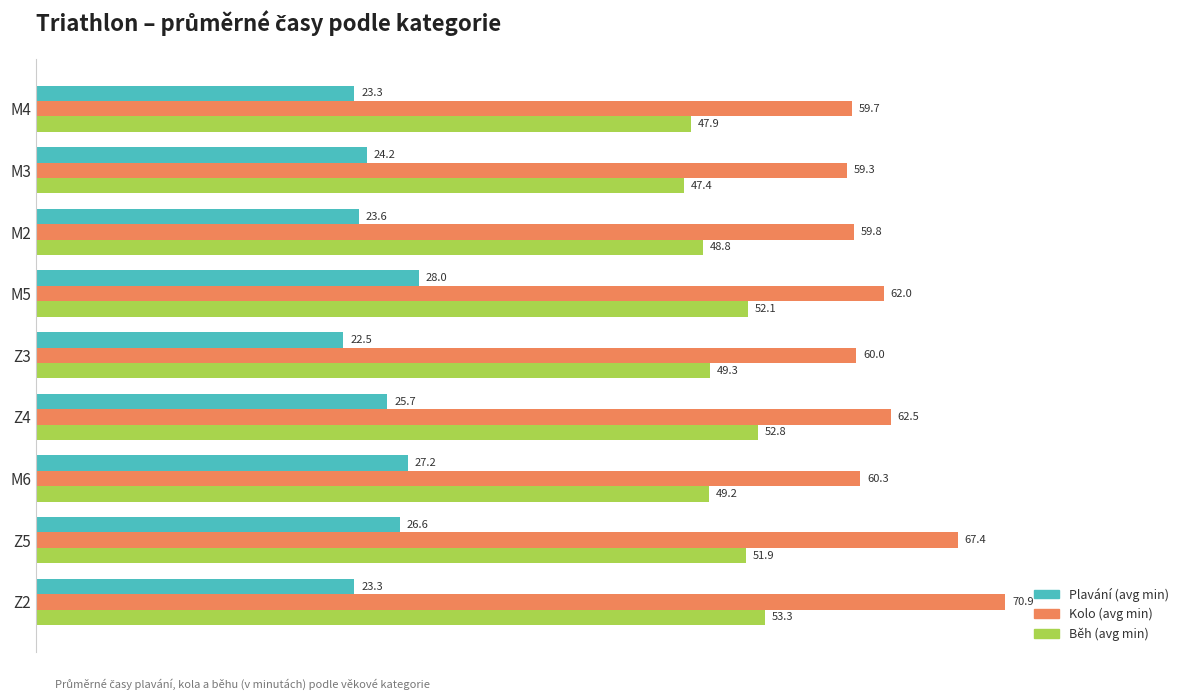

What is the spread (max minus min) of values at Z2?

47.6